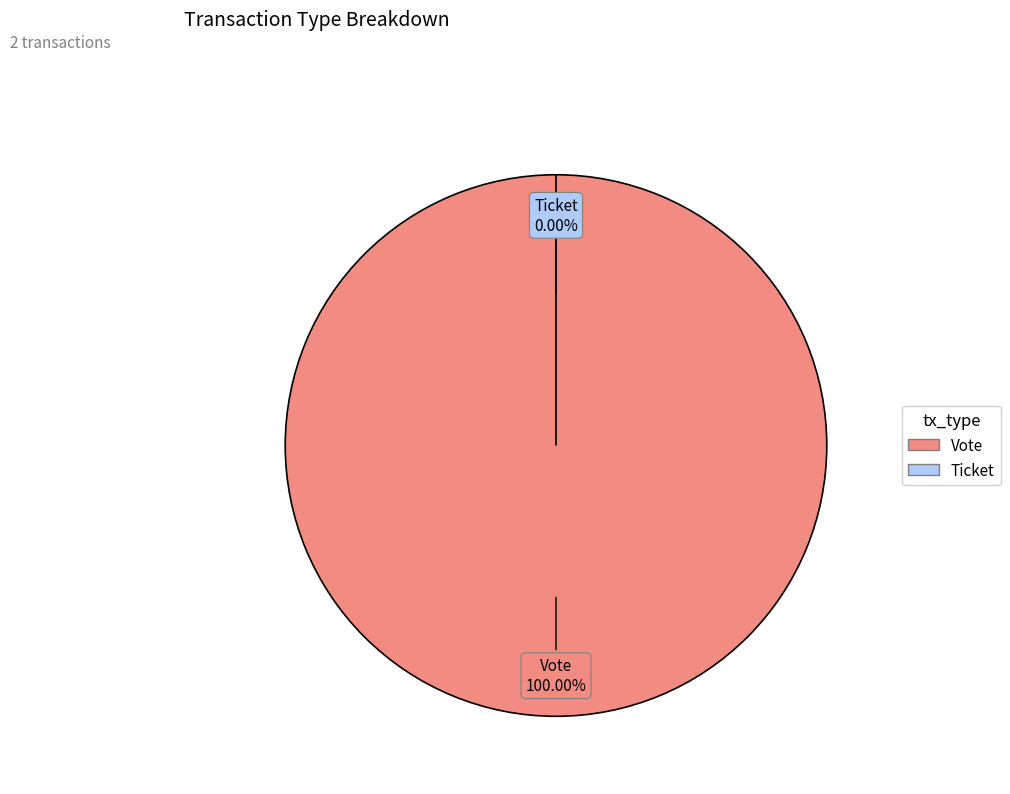

What is the smallest slice in the pie chart?

Ticket